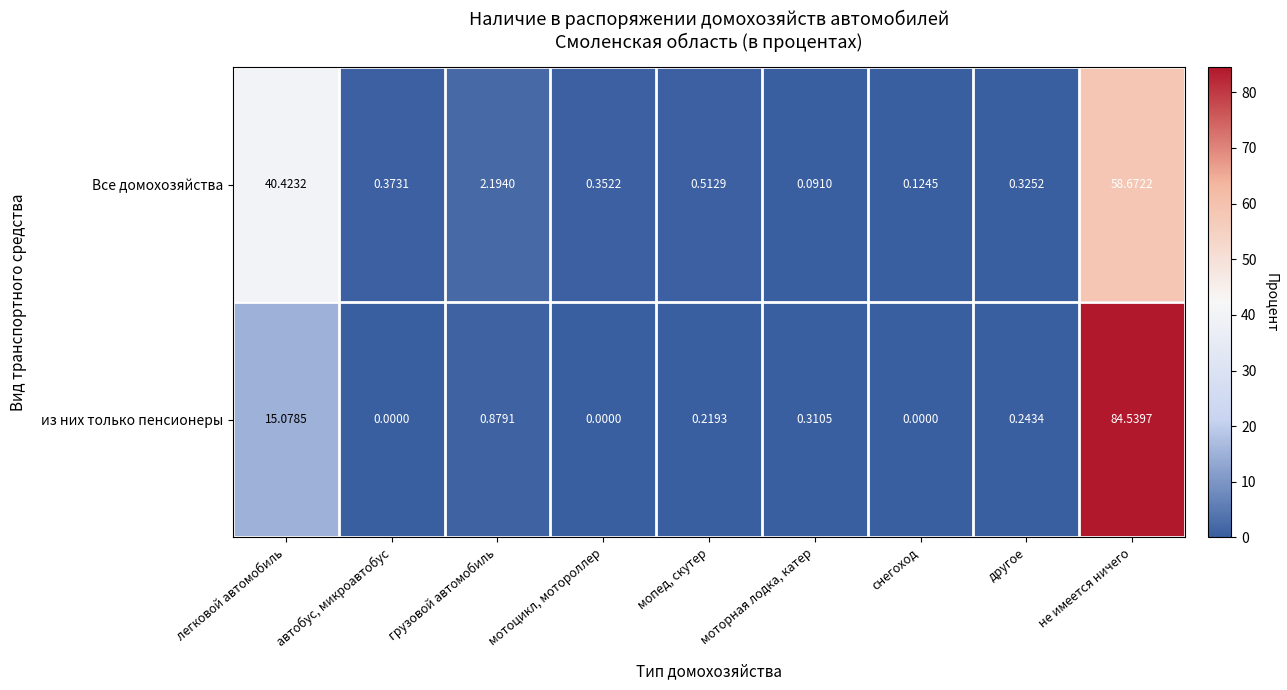

Which category has the highest value in the из них только пенсионеры series?

не имеется ничего